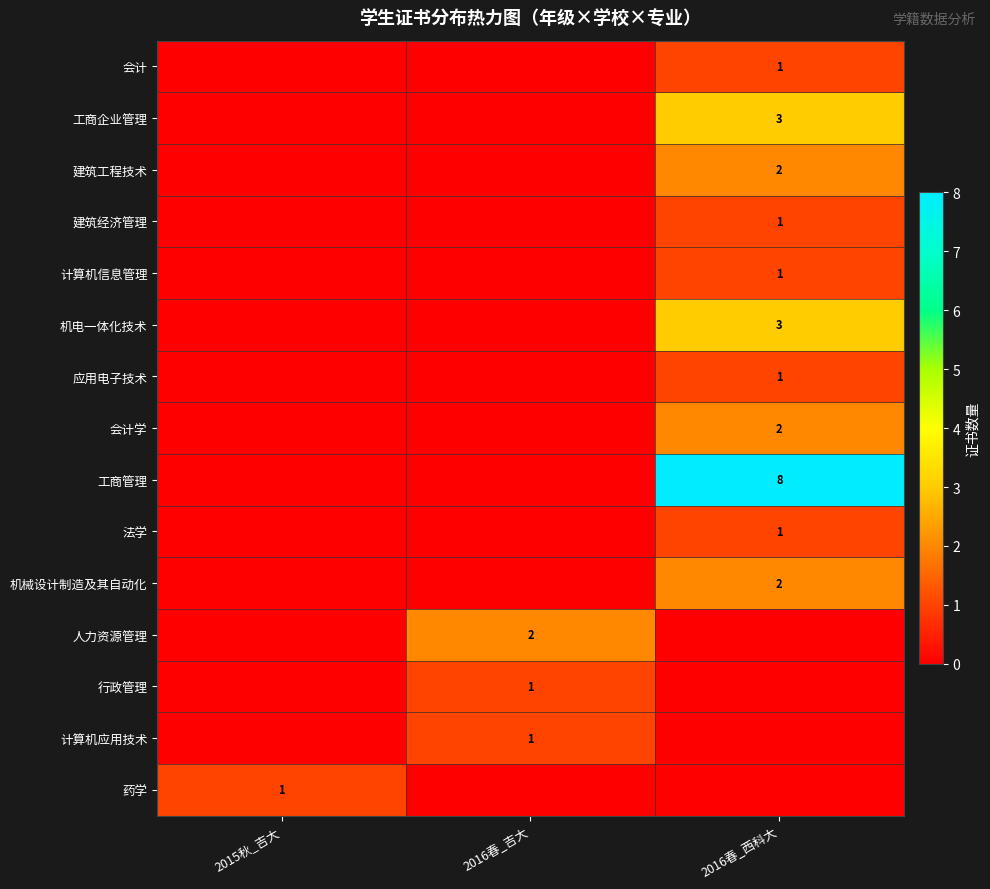

The value of 人力资源管理 at 2016春_吉大 is 3. True or false?

False